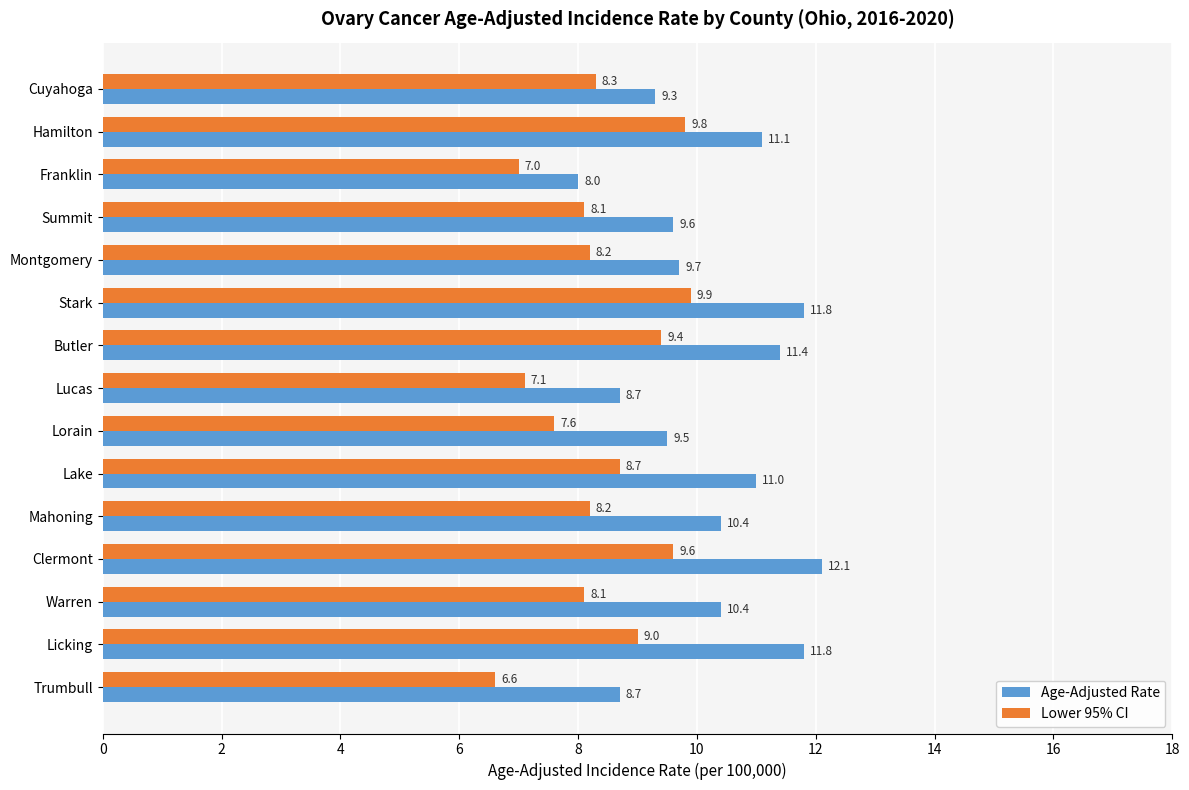

What is the maximum value for Age-Adjusted Rate?

12.1